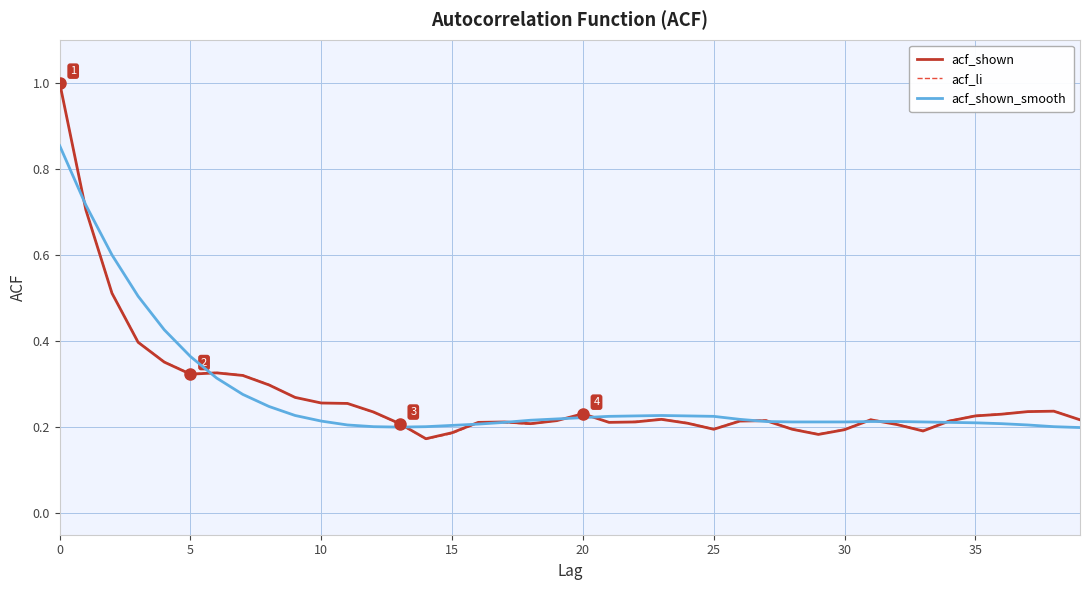

What are all the series names shown in the legend?

acf_shown, acf_li, acf_shown_smooth